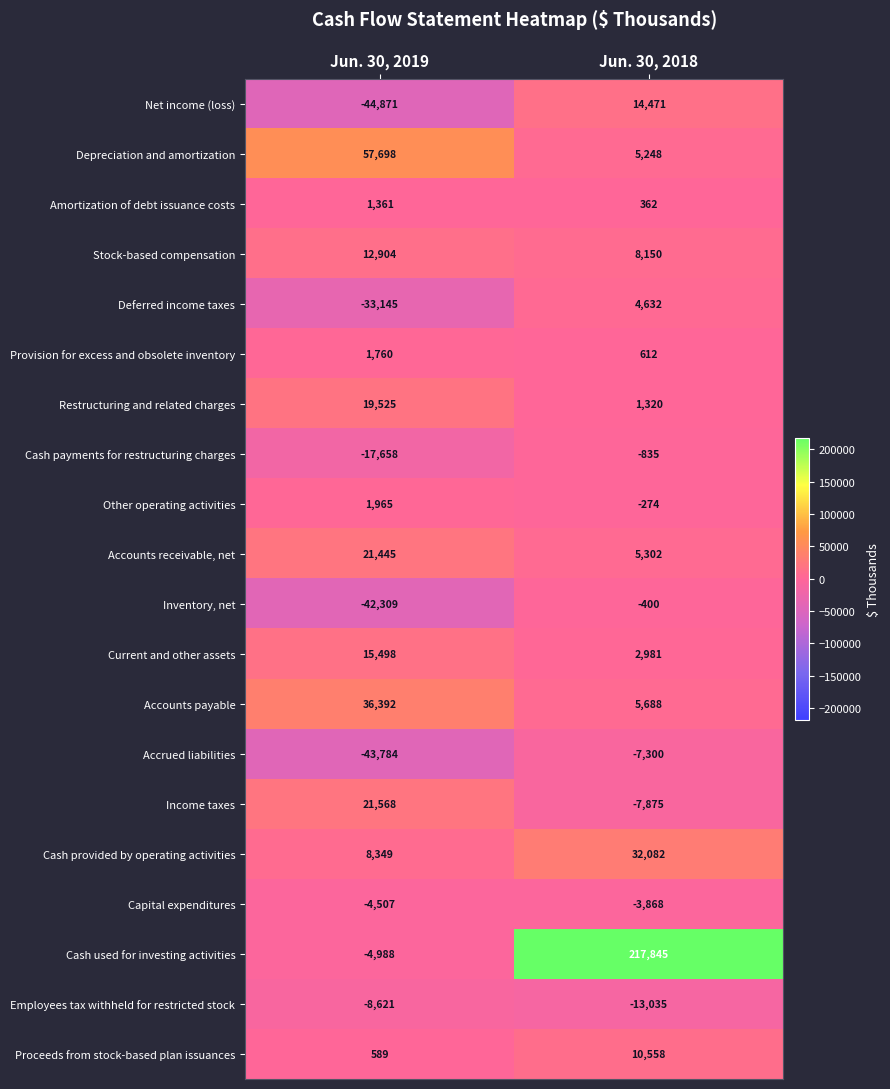

Between Jun. 30, 2019 and Jun. 30, 2018, which series saw the biggest shift?

Cash used for investing activities